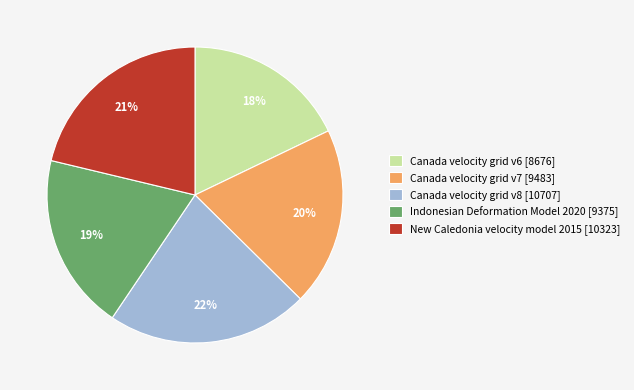

Combined, do New Caledonia velocity model 2015 [10323] and Canada velocity grid v7 [9483] account for over 50%?

No